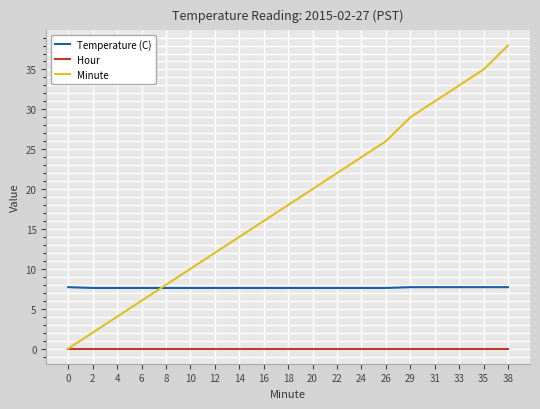

How many lines are shown in the chart?

3